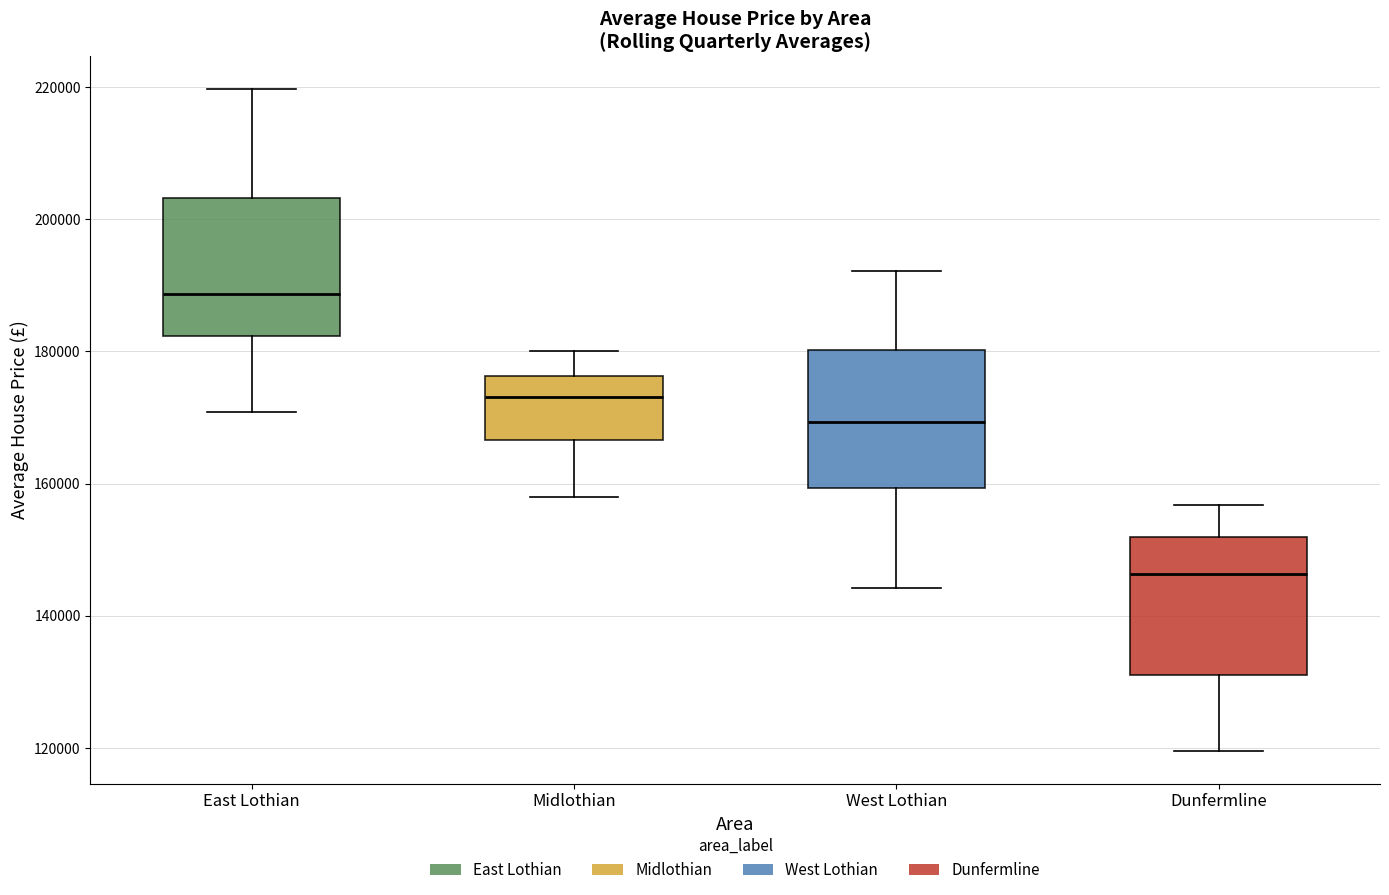

Where is the upper edge of the box for East Lothian on the y-axis? The values are not printed on the chart, so give them approximately, as read against the axis.

204000